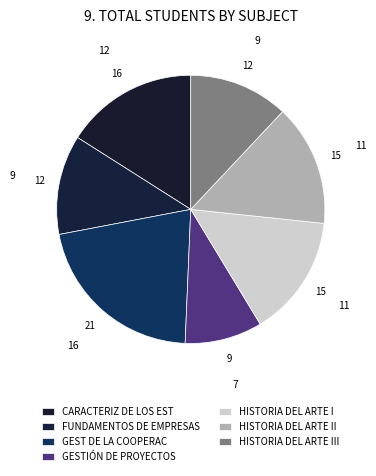

To the nearest percent, what percentage of the pie is HISTORIA DEL ARTE II?

15%